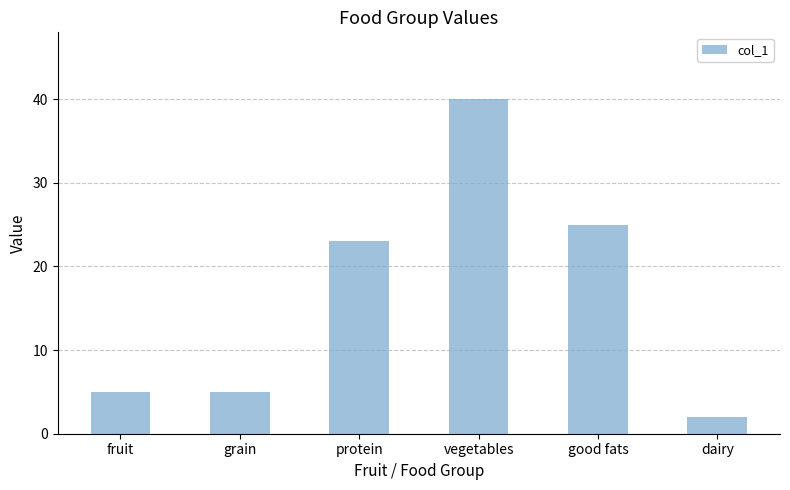

How many data points are less than 23?

3